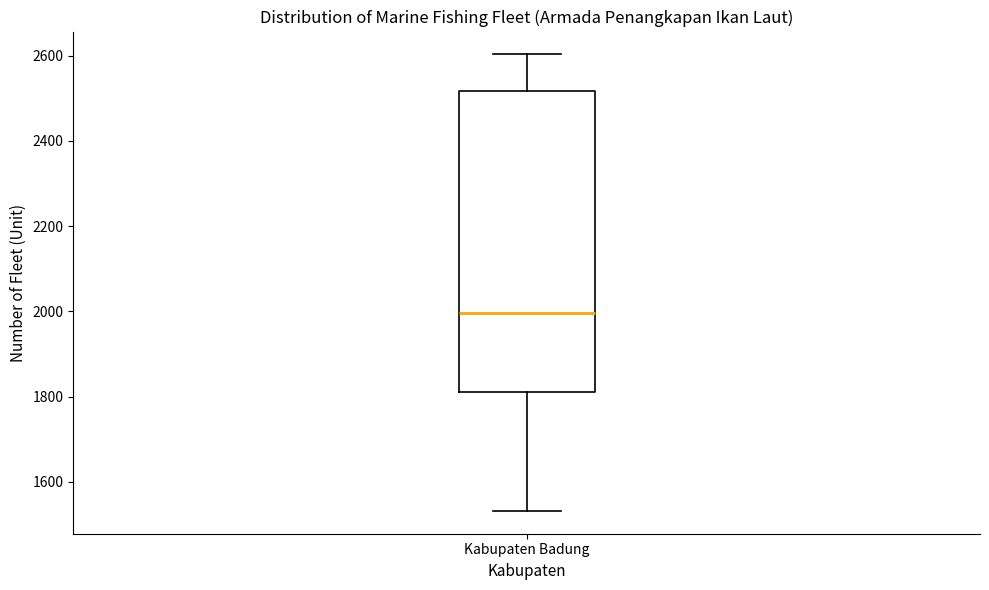

Read this box plot against the y-axis: the position of the median line, the range covered by the box, and the ends of both whiskers. The values are not printed on the chart, so give them approximately, as read against the axis.

median 2000, box 1820 to 2520, whiskers 1540 to 2600